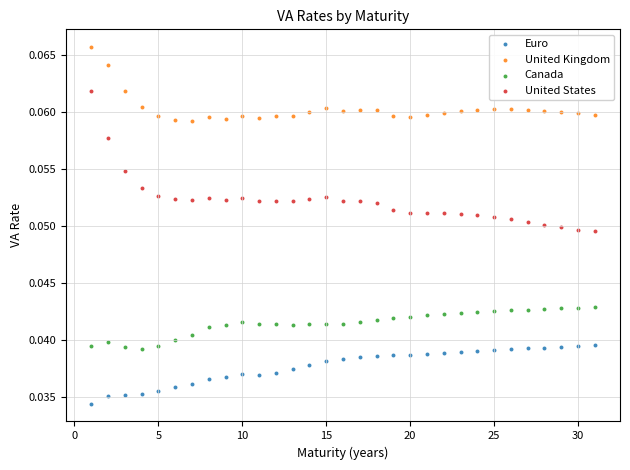

Which series contains the lowest Y value?

Euro